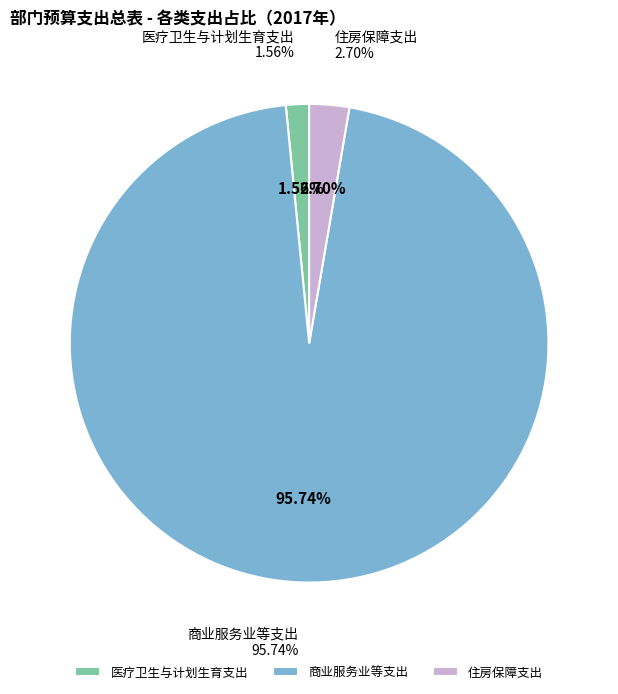

To the nearest percent, what is the difference between the largest and smallest slice percentages?

94%